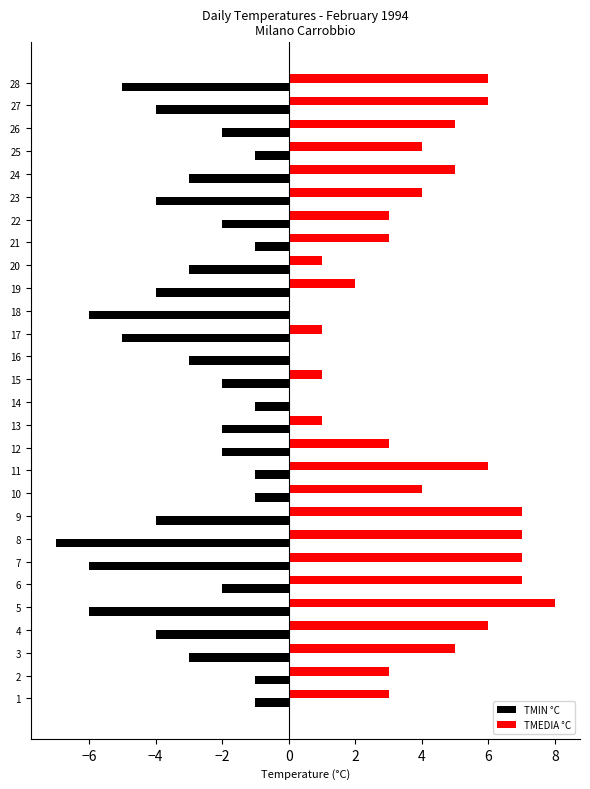

Read the TMIN °C value at 9.

-4